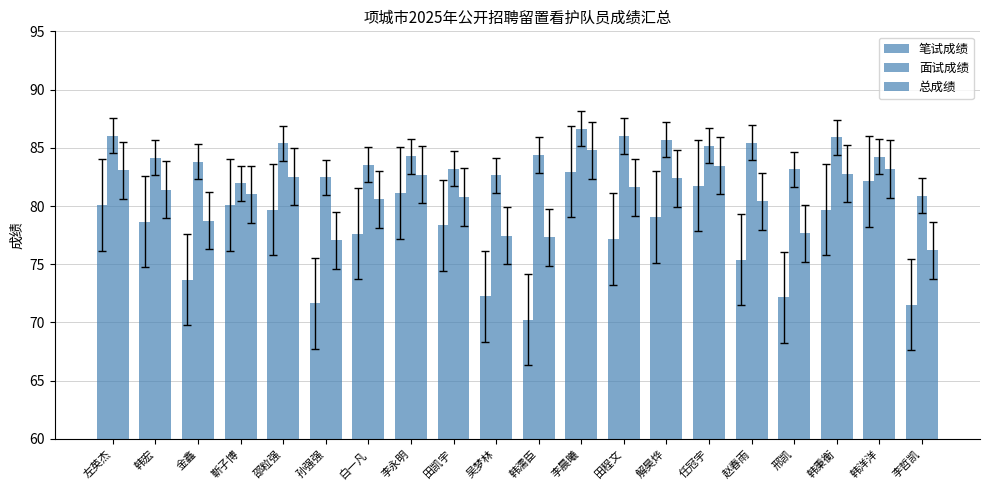

Does the chart contain any negative values?

No